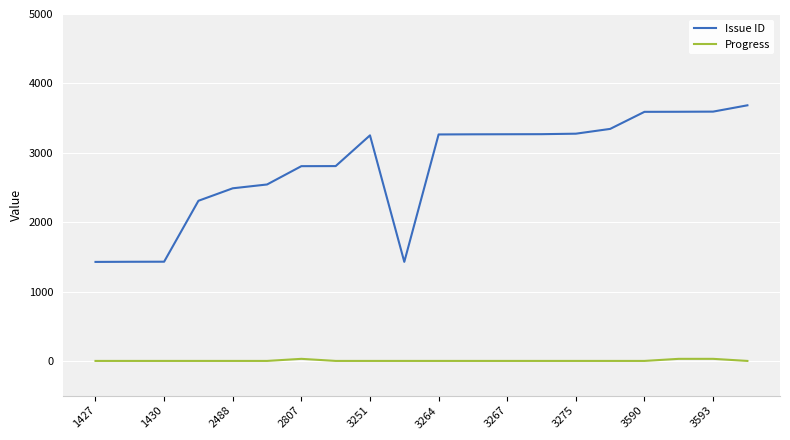

What is the minimum value for Issue ID?

1427